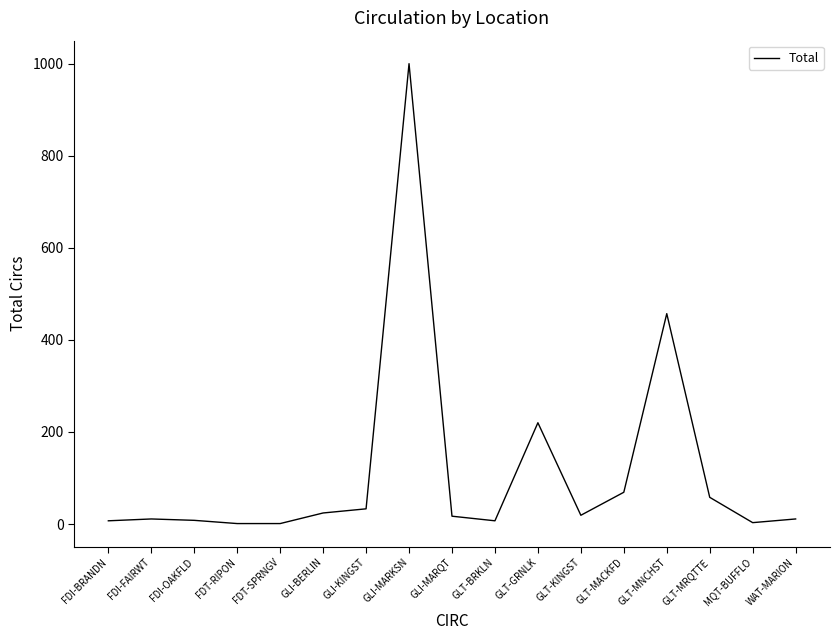

The chart shows a value of 33 at GLI-KINGST. True or false?

True